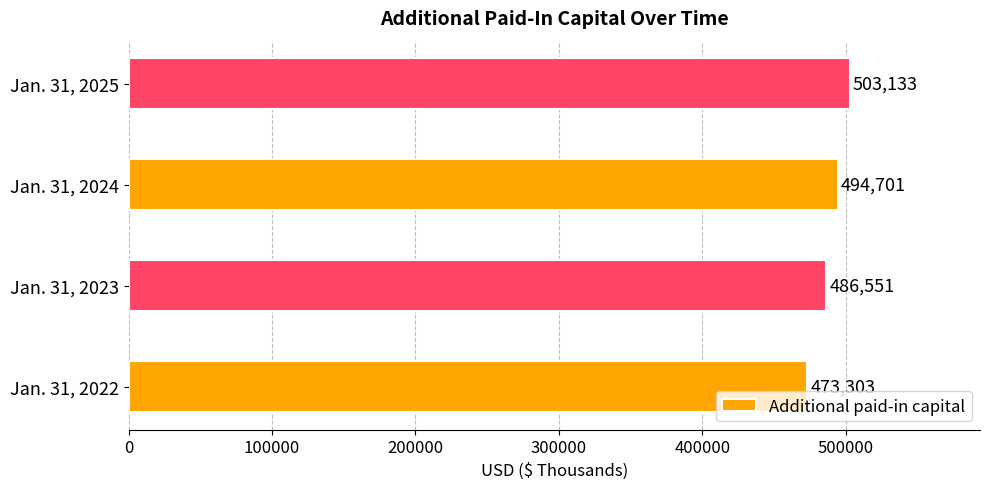

What is the change in value from Jan. 31, 2022 to Jan. 31, 2024?

+21398